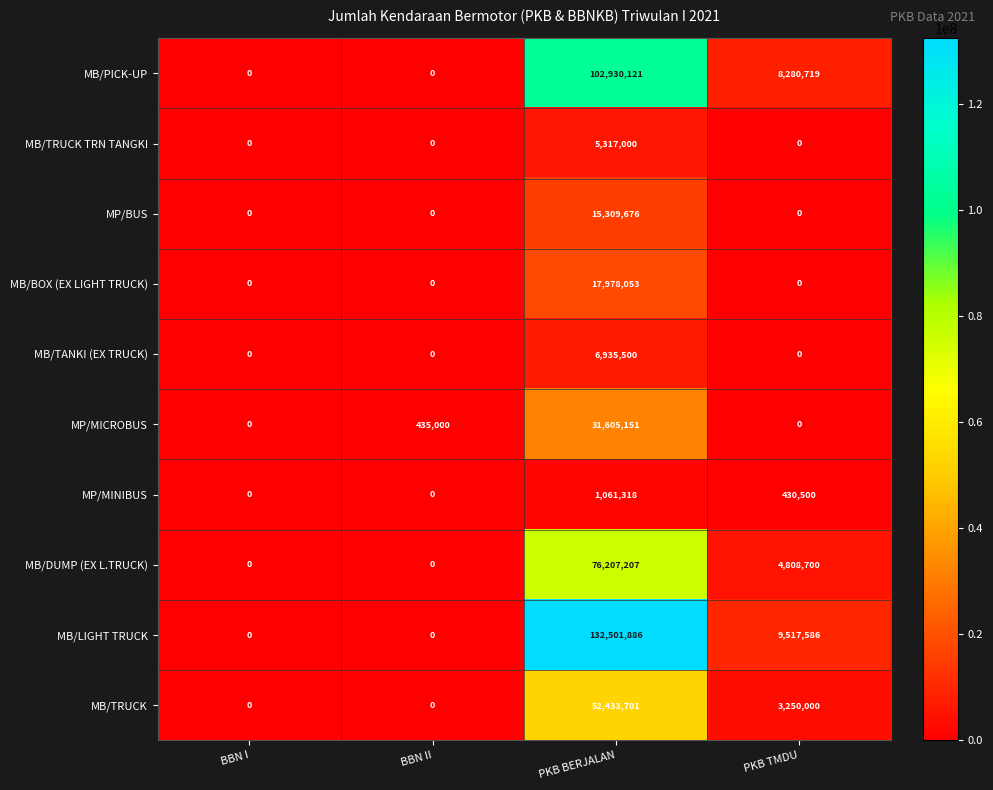

The MB/TRUCK TRN TANGKI series shows 0 at BBN II. True or false?

True